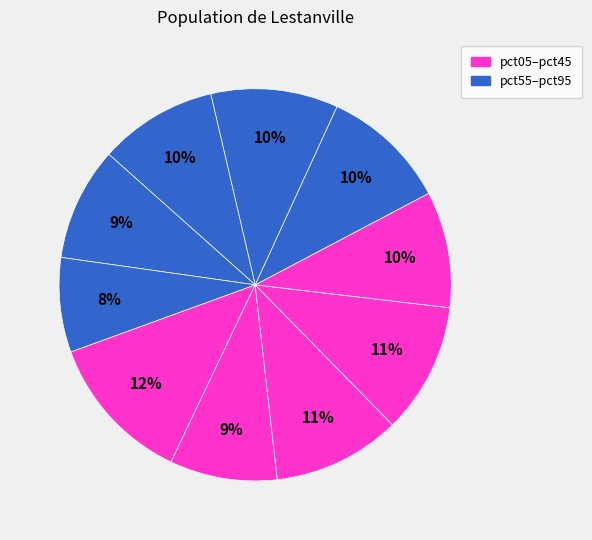

How many slices are in this pie chart?

10